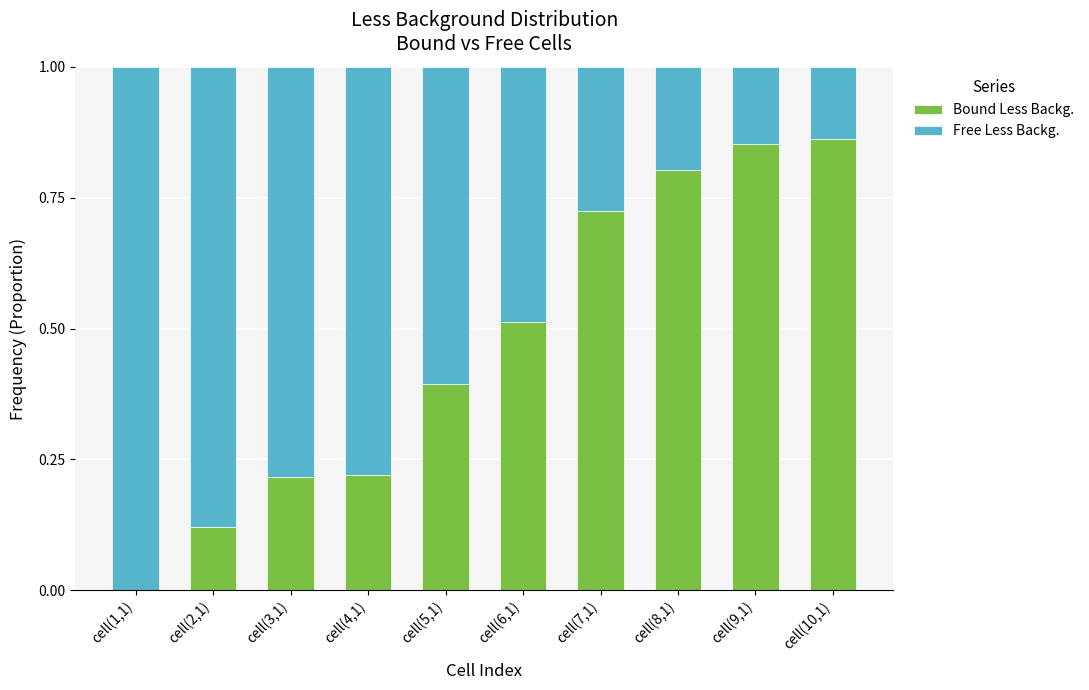

What is the total value across all series at cell(4,1)?

1.0